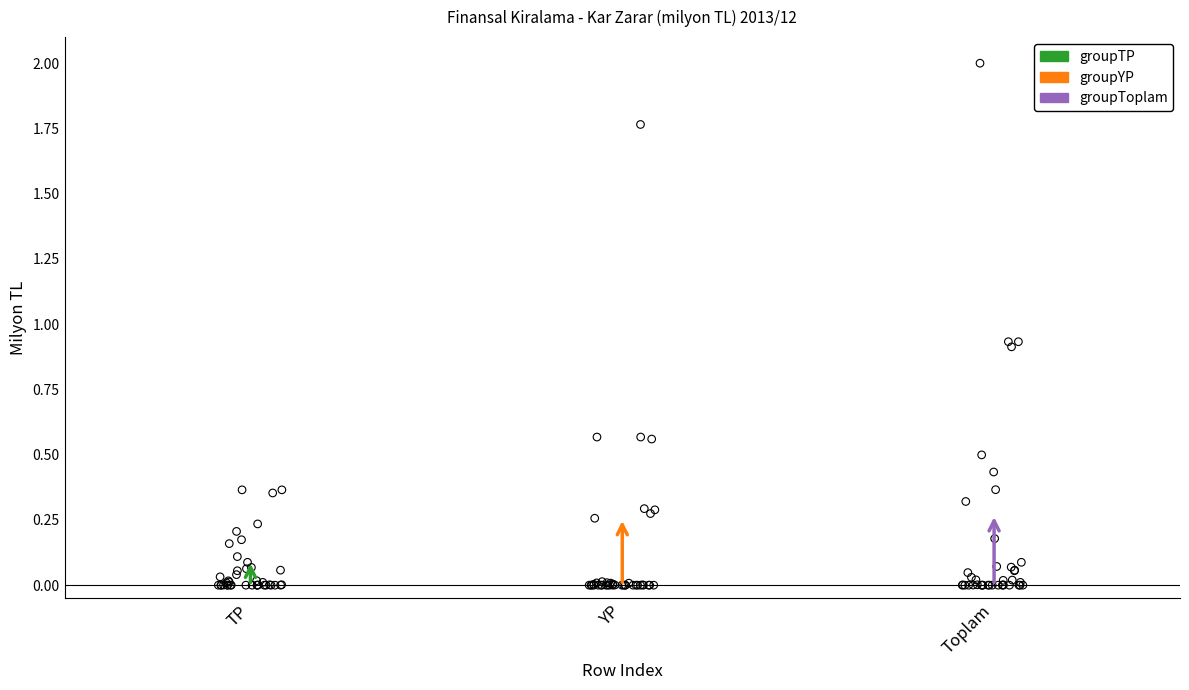

Which series has the largest Y range (max minus min)?

groupToplam